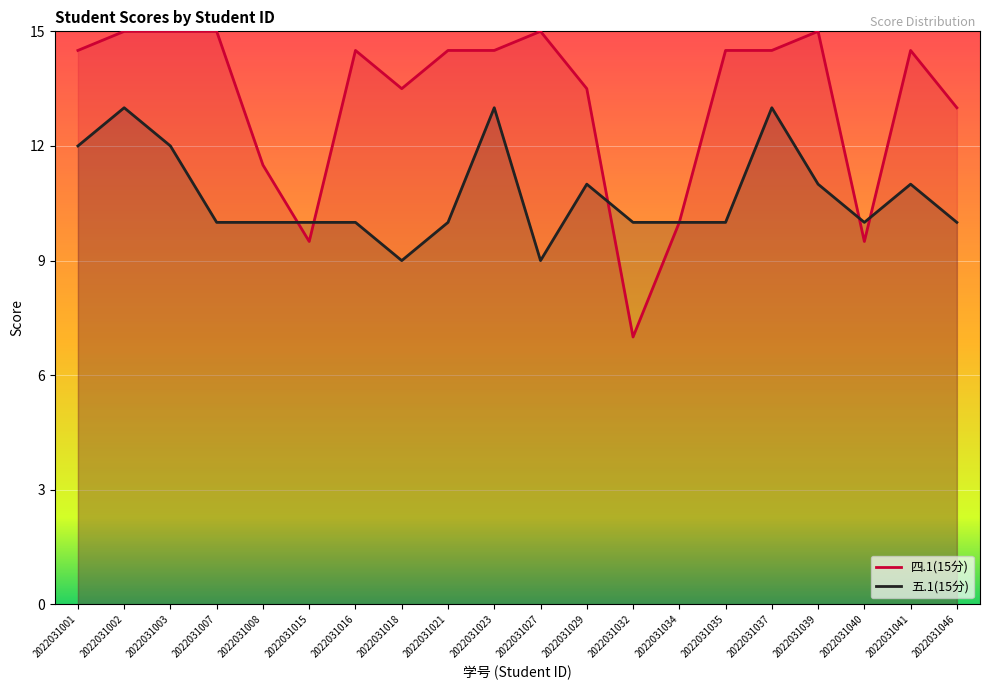

Between which two adjacent categories do 四.1(15分) and 五.1(15分) first intersect?

2022031008 and 2022031015